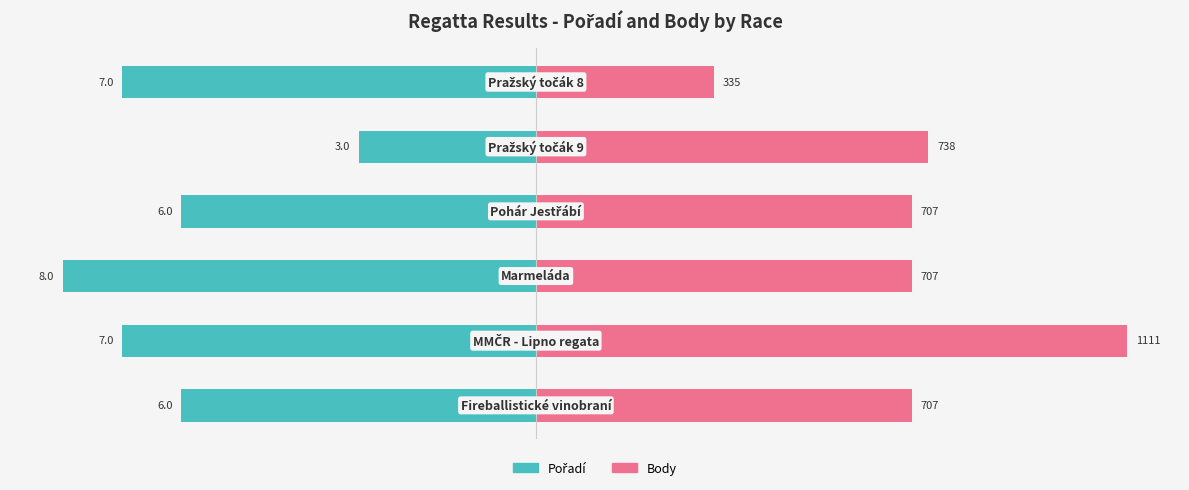

What are all the series names shown in the legend?

Pořadí, Body